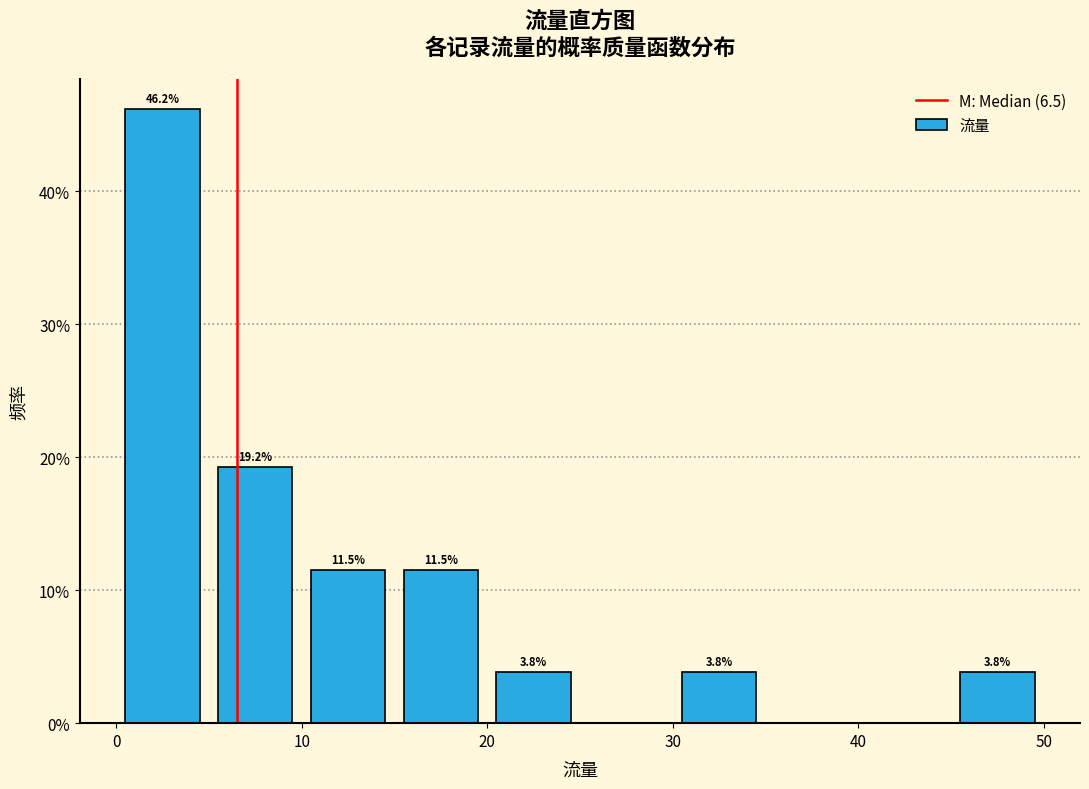

Which range on the x-axis has the tallest bar?

0 to 5